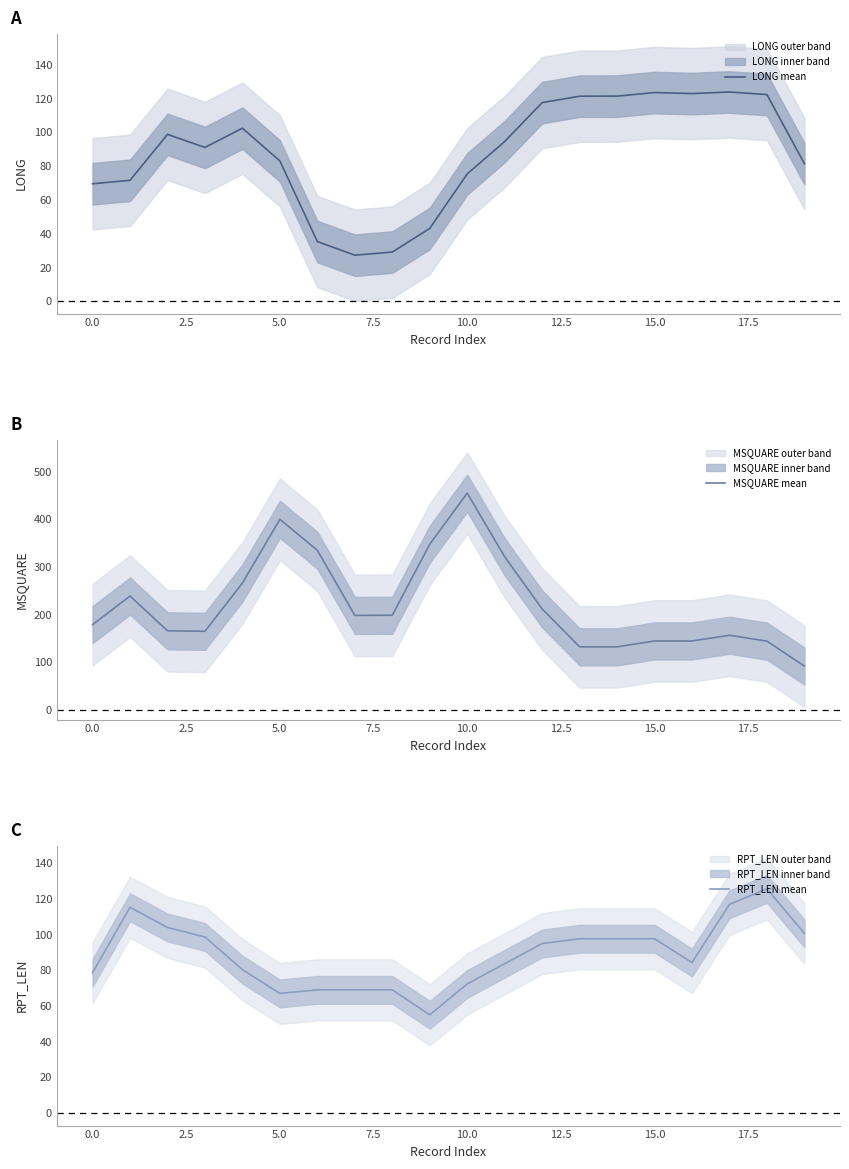

True or false: LONG mean has a value of 123.6 at 15.0.

True